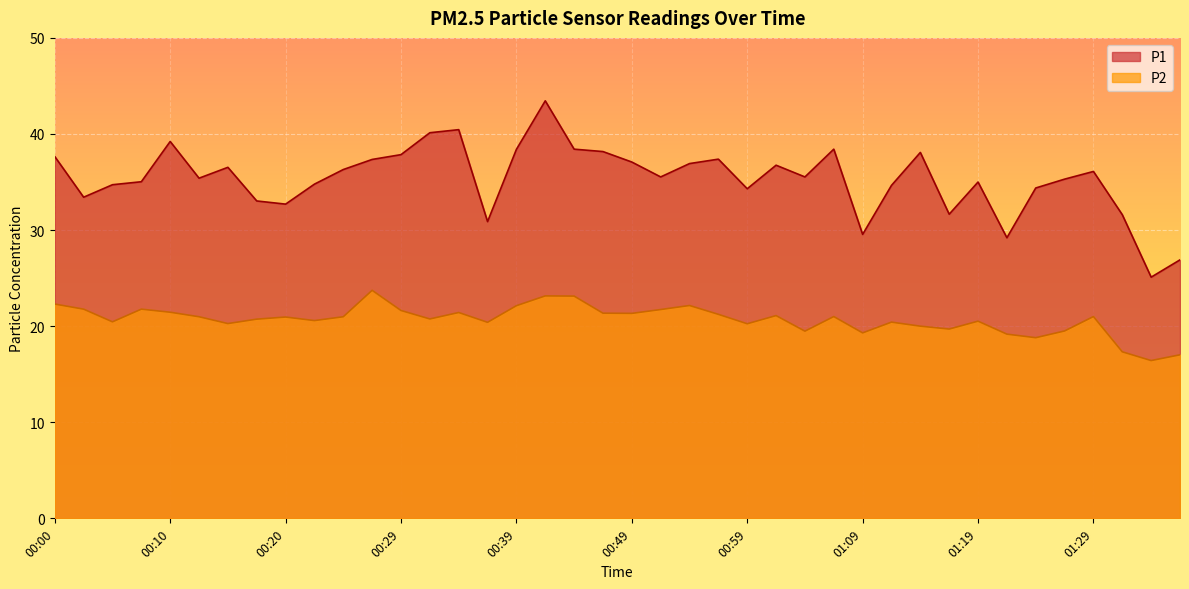

List the series in order of their overall mean, highest first.

P1, P2